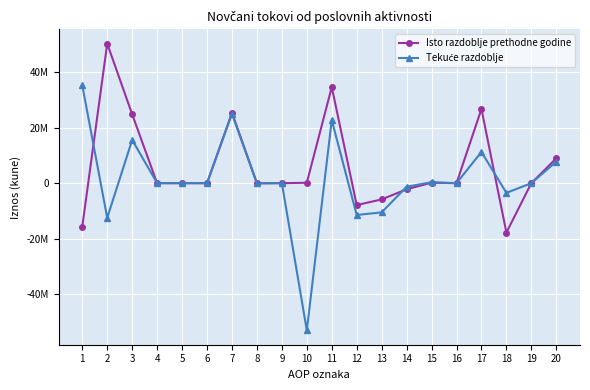

What is the sum of the Isto razdoblje prethodne godine values at 1 and 6?

-15640138